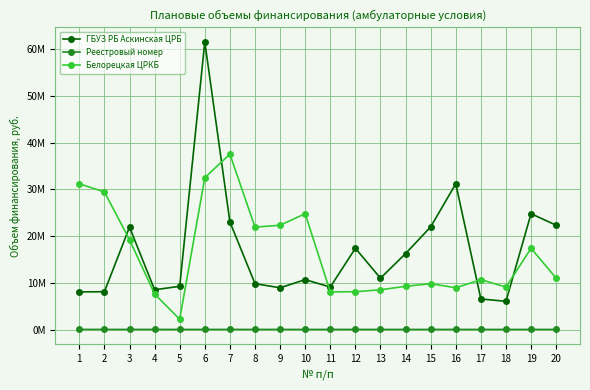

Which series has the largest range (max minus min)?

ГБУЗ РБ Аскинская ЦРБ